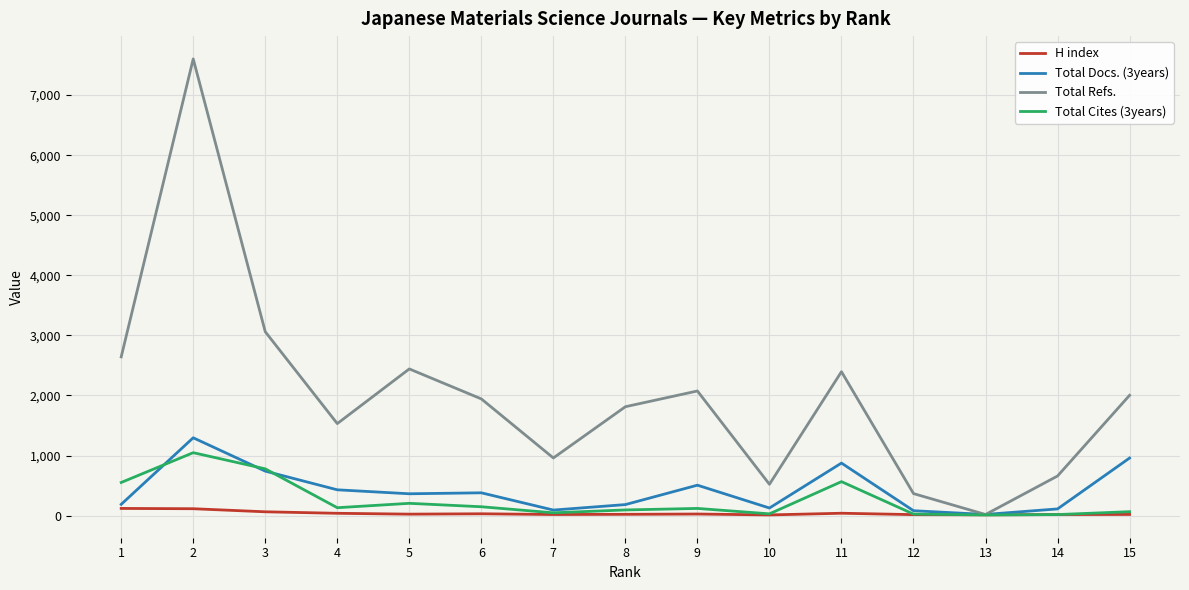

At which category does Total Docs. (3years) reach its first local peak?

2